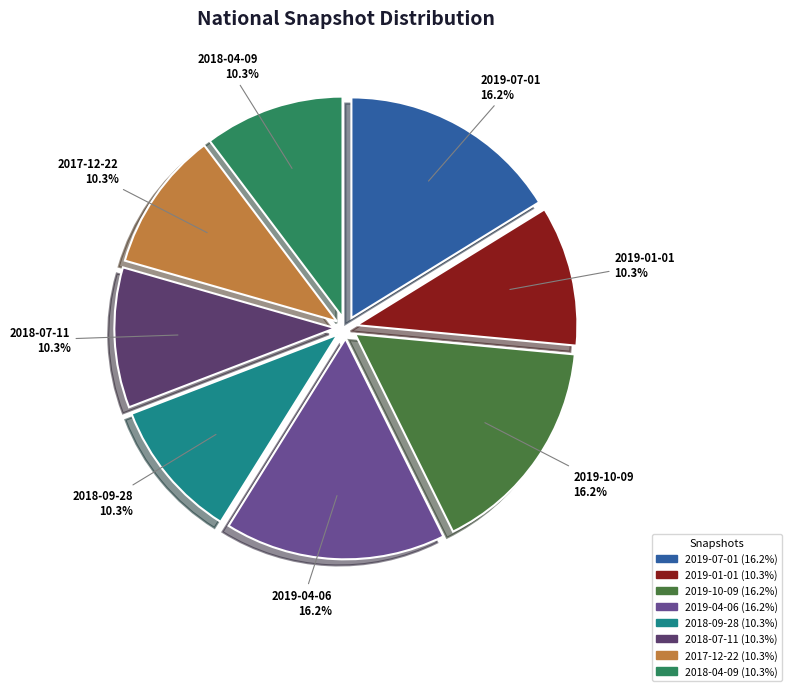

What percentage is the 2018-07-11 slice, to the nearest percent?

10%